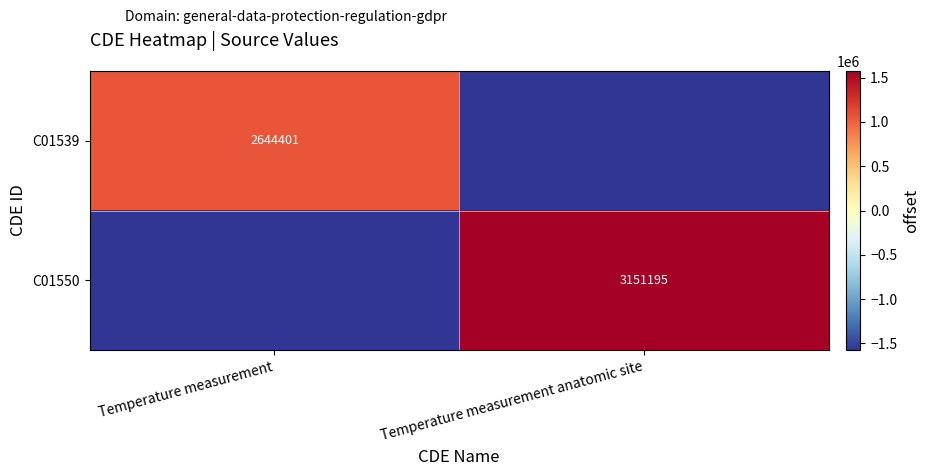

The value of C01539 at Temperature measurement is 729167.5. True or false?

False